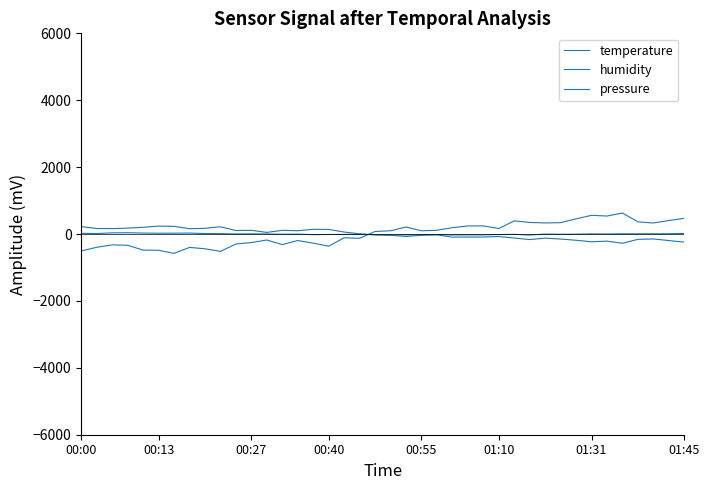

How many lines are shown in the chart?

3